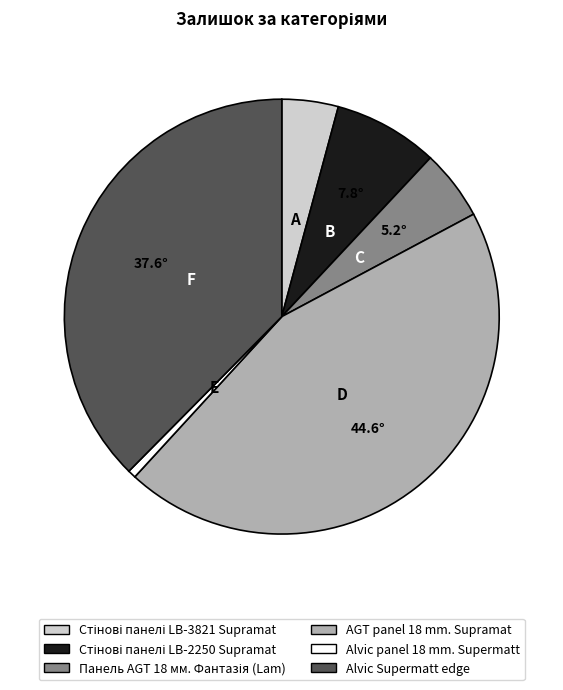

Is it true that Alvic panel 18 mm. Supermatt is 11% of the pie?

False